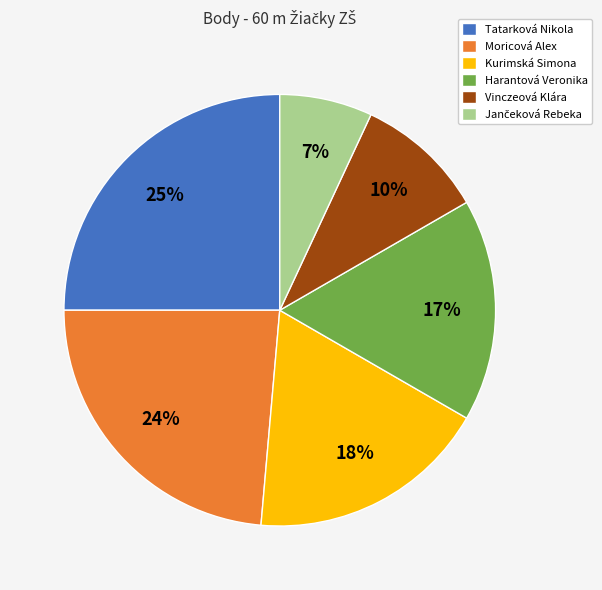

To the nearest percent, what is the difference between the Moricová Alex and Vinczeová Klára slice percentages?

14%